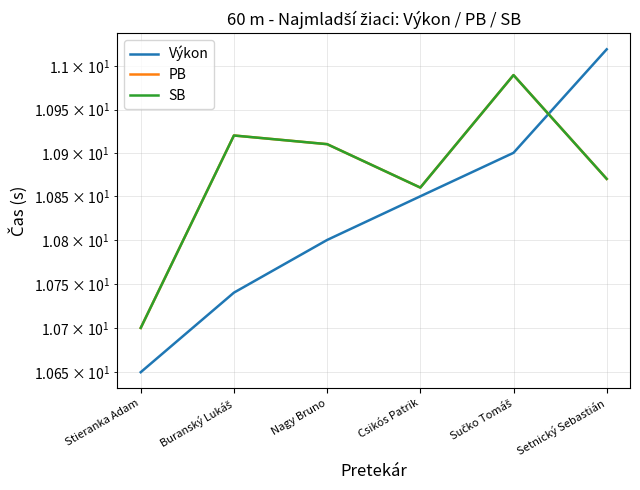

Reading left to right, list all the values displayed in this chart.

Výkon: 10.7	10.7	10.8	10.8	10.9	11.0
PB: 10.7	10.9	10.9	10.9	11.0	10.9
SB: 10.7	10.9	10.9	10.9	11.0	10.9